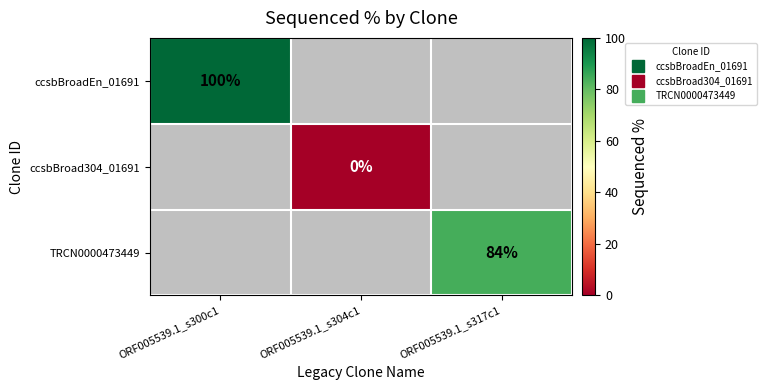

Is the value of ccsbBroadEn_01691 at ORF005539.1_s304c1 greater than the value of ccsbBroad304_01691 at ORF005539.1_s317c1?

No